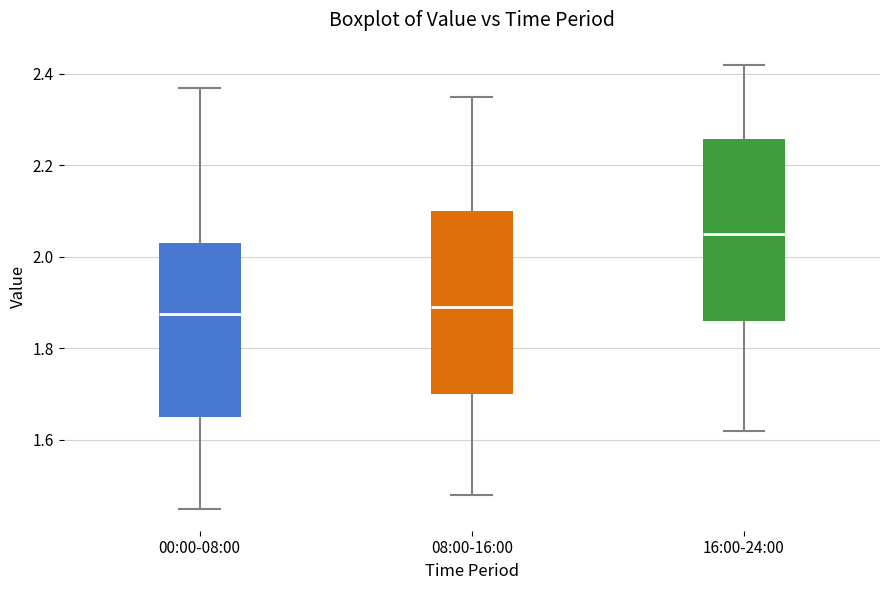

Reading left to right, transcribe this box plot: for each box, give where its median line is, the range the box spans, and where its two whiskers end, as read against the y-axis. The values are not printed on the chart, so give them approximately, as read against the axis.

00:00-08:00: median 1.88, box 1.66 to 2.04, whiskers 1.46 to 2.38
08:00-16:00: median 1.90, box 1.70 to 2.10, whiskers 1.48 to 2.36
16:00-24:00: median 2.06, box 1.86 to 2.26, whiskers 1.62 to 2.42